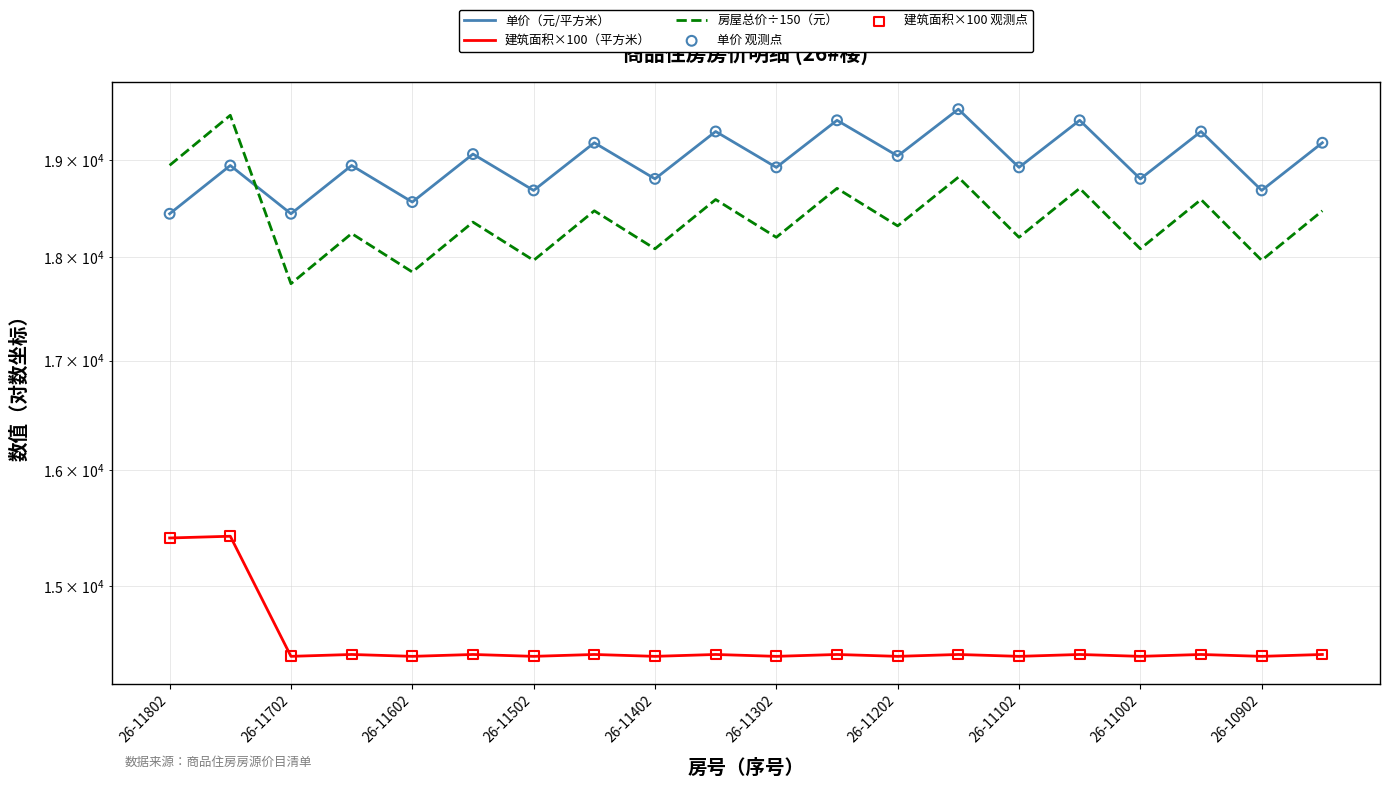

Which series has the largest Y range (max minus min)?

房屋总价÷150（元）